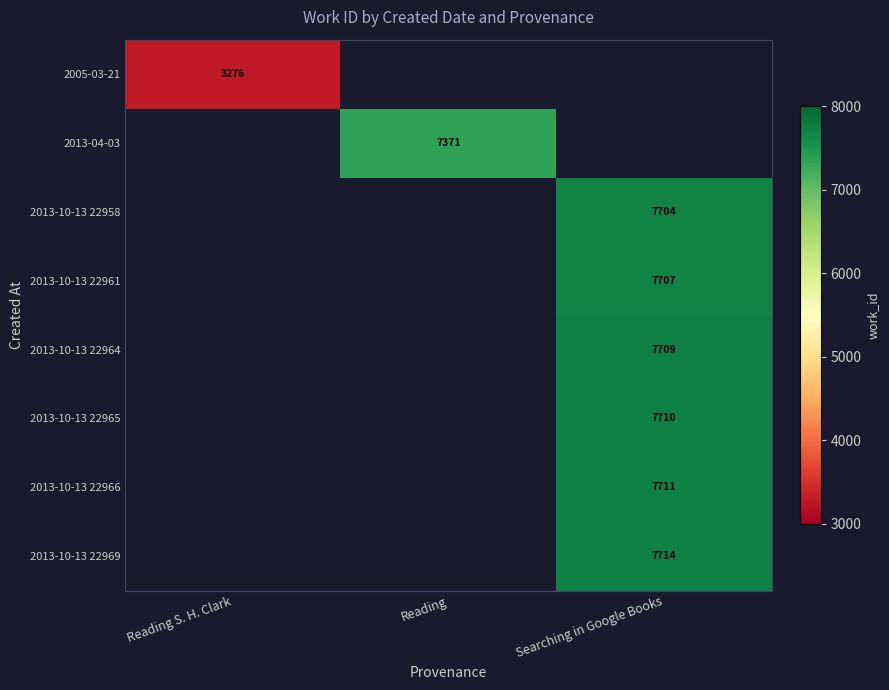

The value of 2005-03-21 at Reading S. H. Clark is 3276. True or false?

True